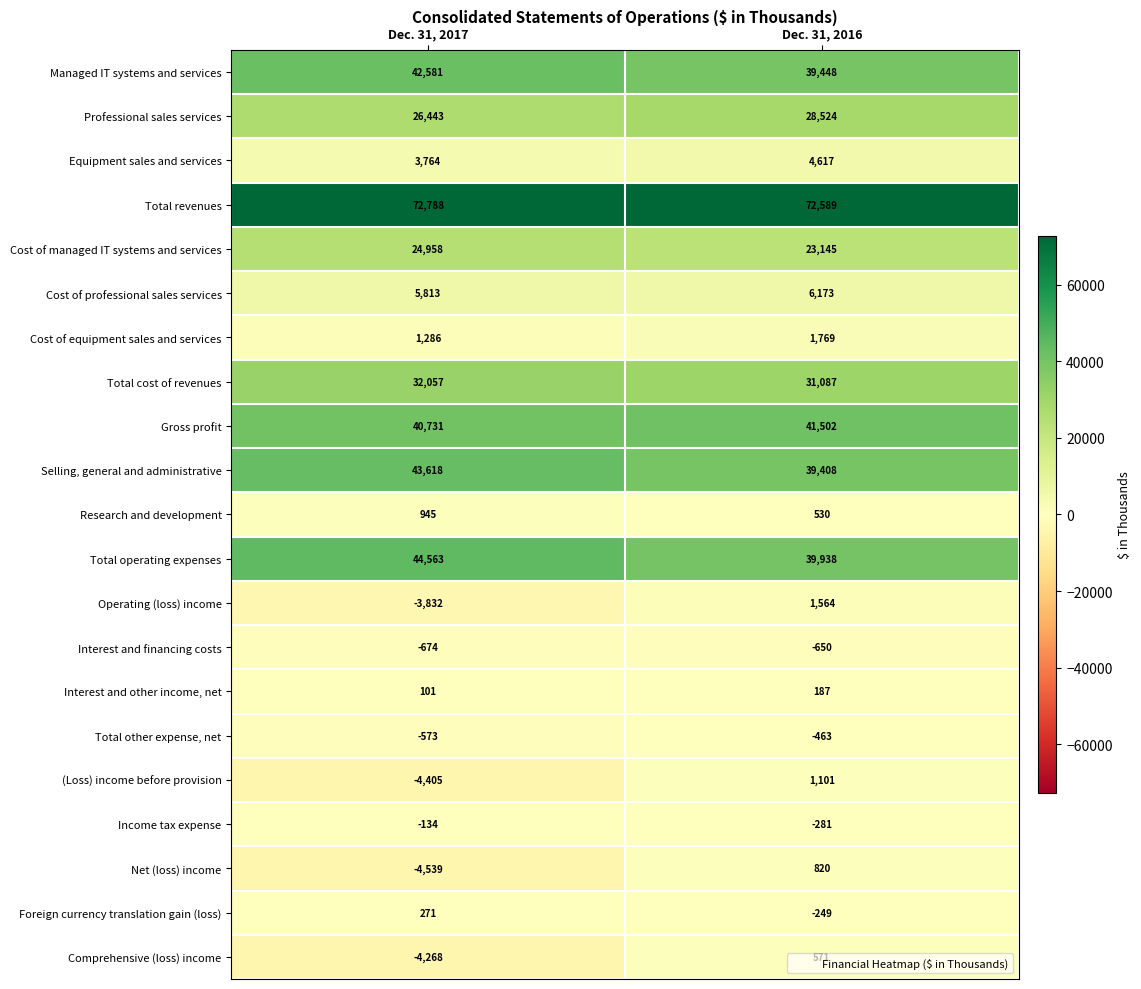

At which category is the sum across all series the highest?

Dec. 31, 2016